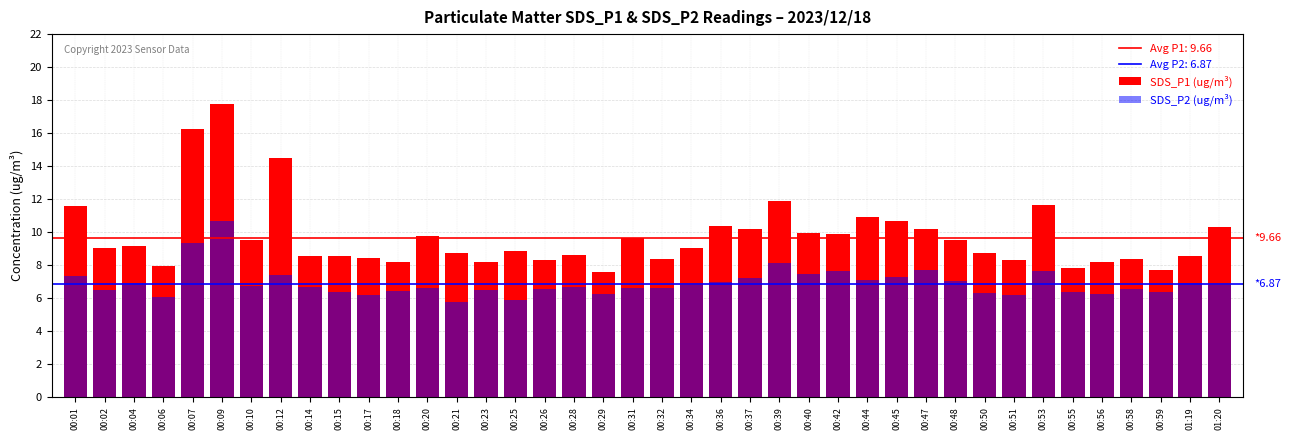

How many bars are there in total?

80